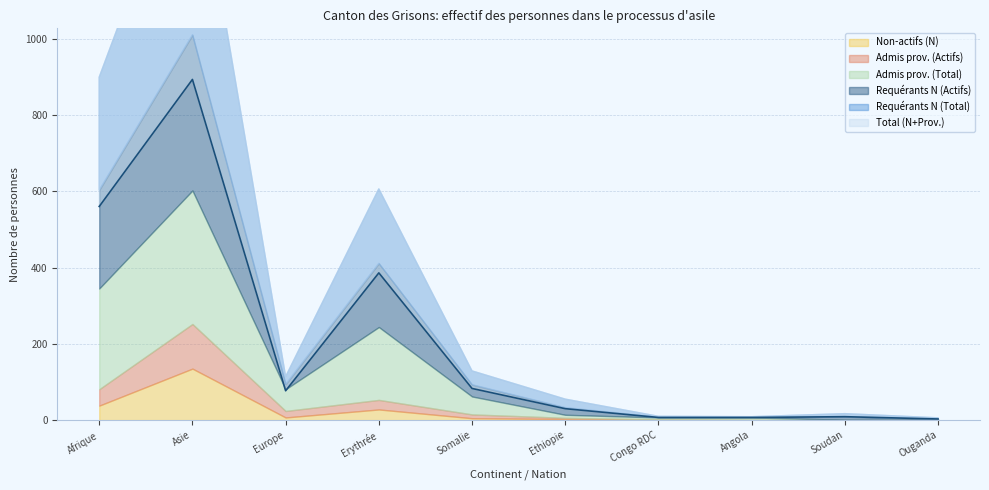

How many interior local valleys does the Non-actifs (N) series have?

1